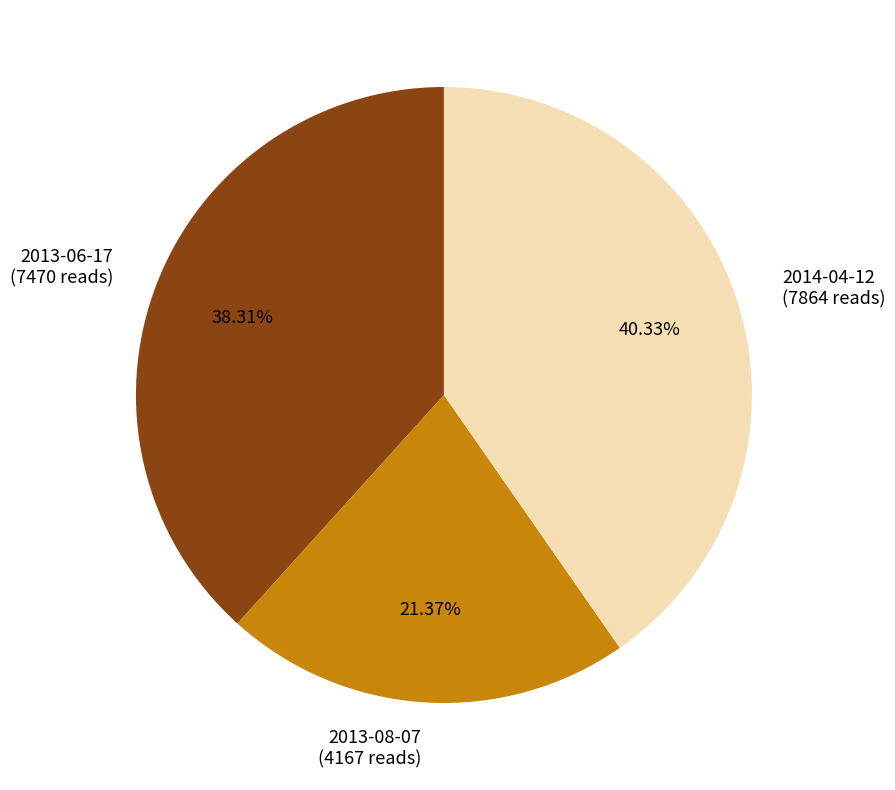

Between 2014-04-12 and 2013-06-17, which is larger?

2014-04-12